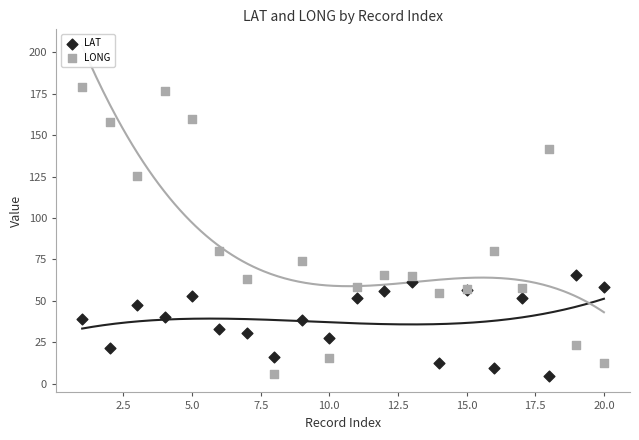

What are all the series names shown in the legend?

LAT, LONG